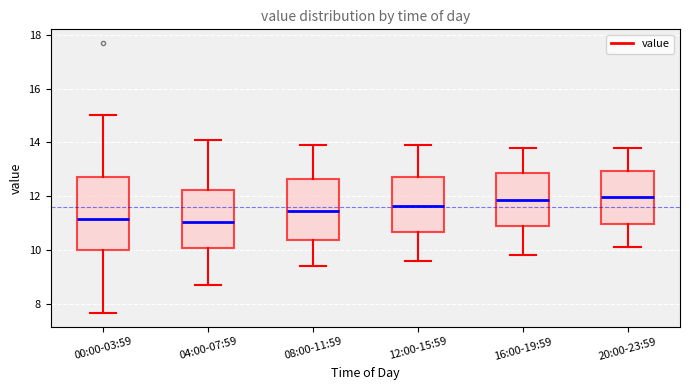

Comparing the boxes themselves (not the whiskers), which one is the tallest?

00:00-03:59